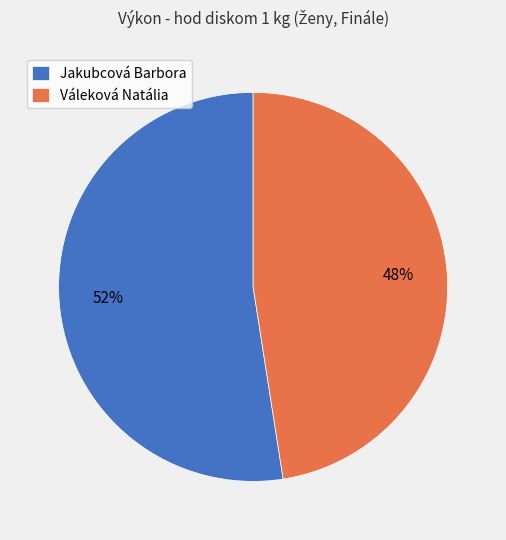

Which has a higher value, Váleková Natália or Jakubcová Barbora?

Jakubcová Barbora